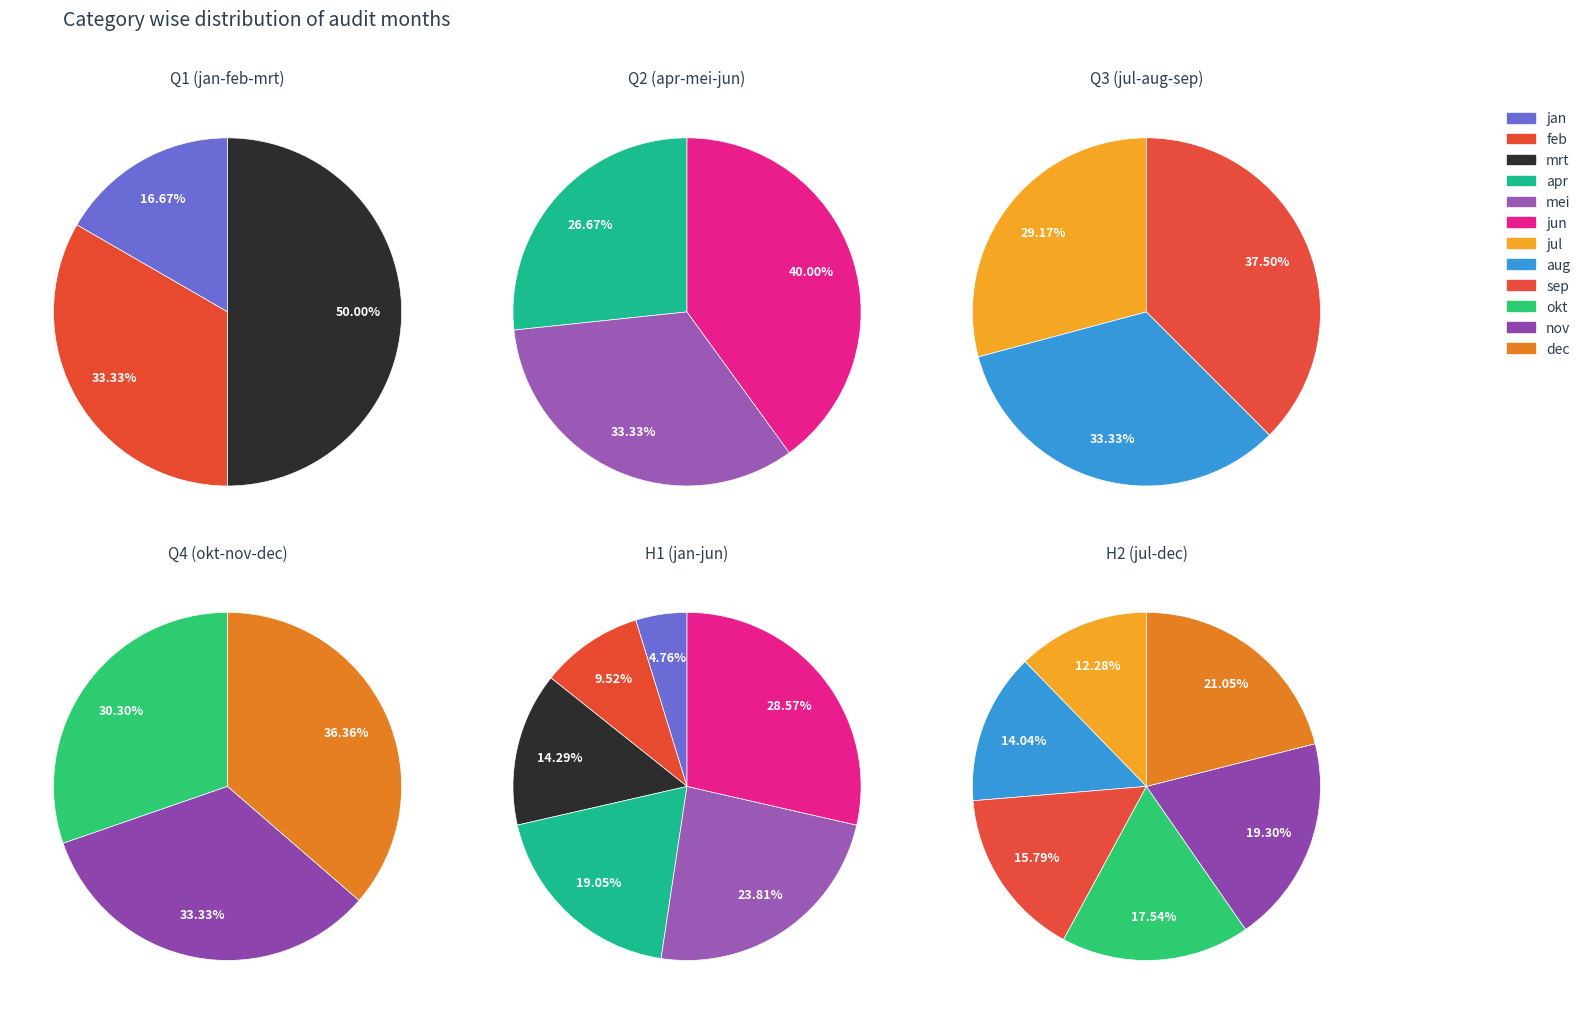

Is it true that nov is 8% of the pie?

False